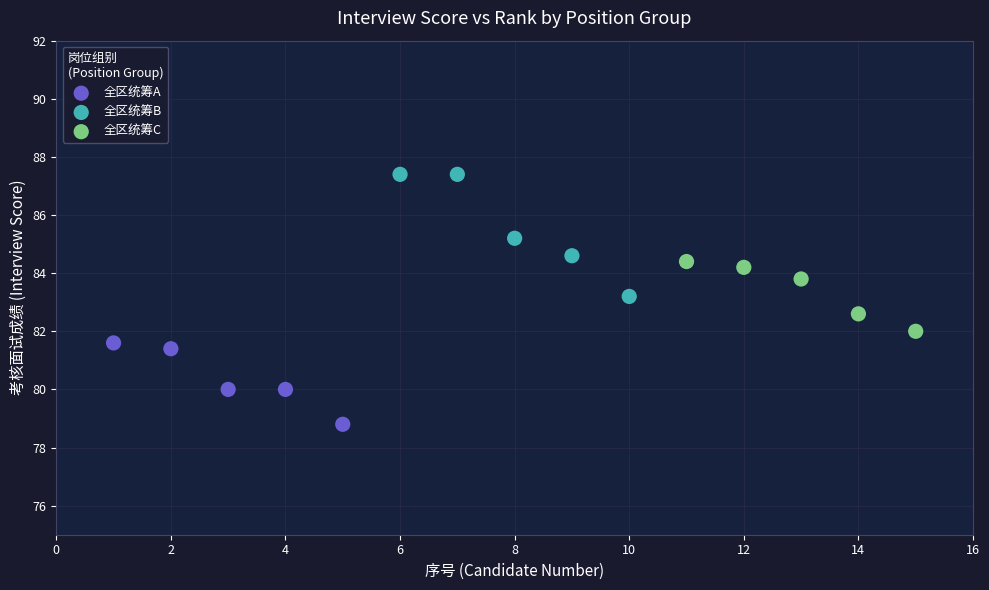

Which series reaches the minimum Y coordinate?

全区统筹A